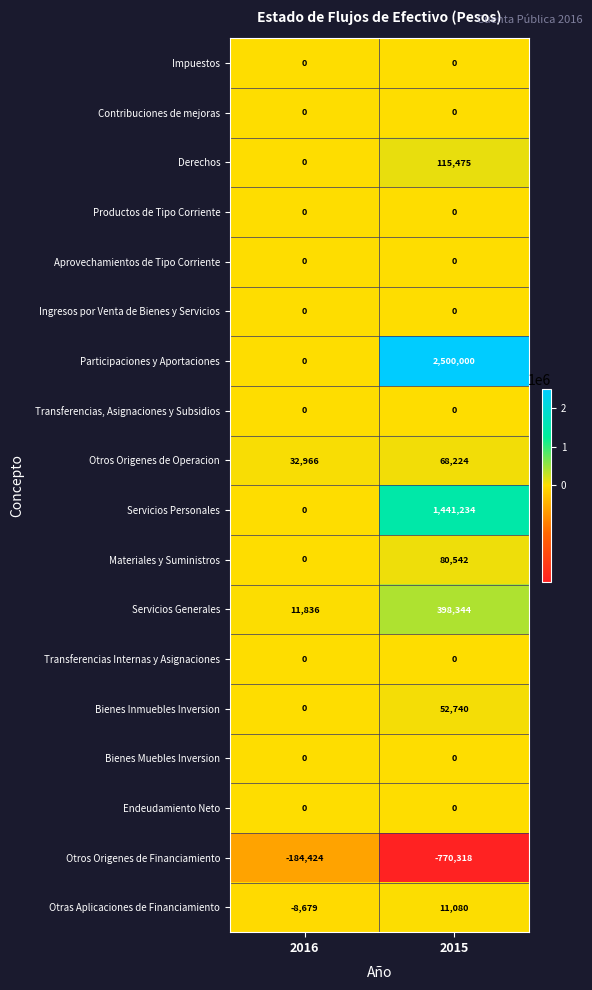

Which series changed the most between 2016 and 2015?

Participaciones y Aportaciones